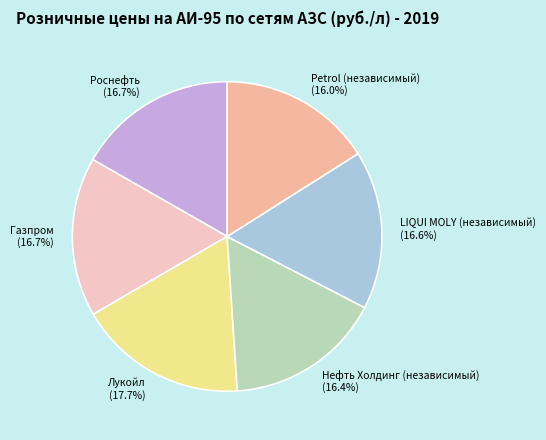

What percentage do Роснефть and Газпром together represent?

33.4%